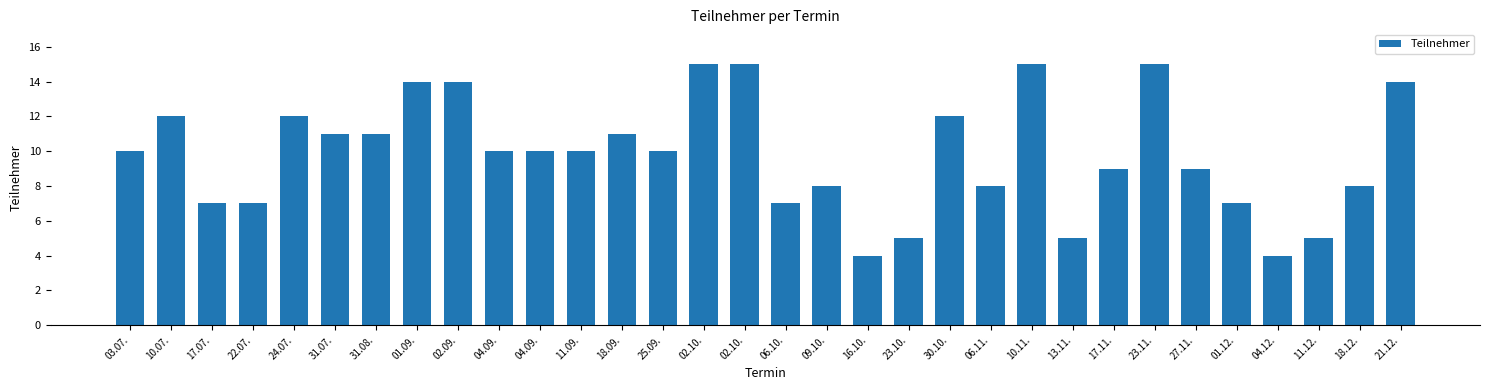

Does the chart contain any negative values?

No